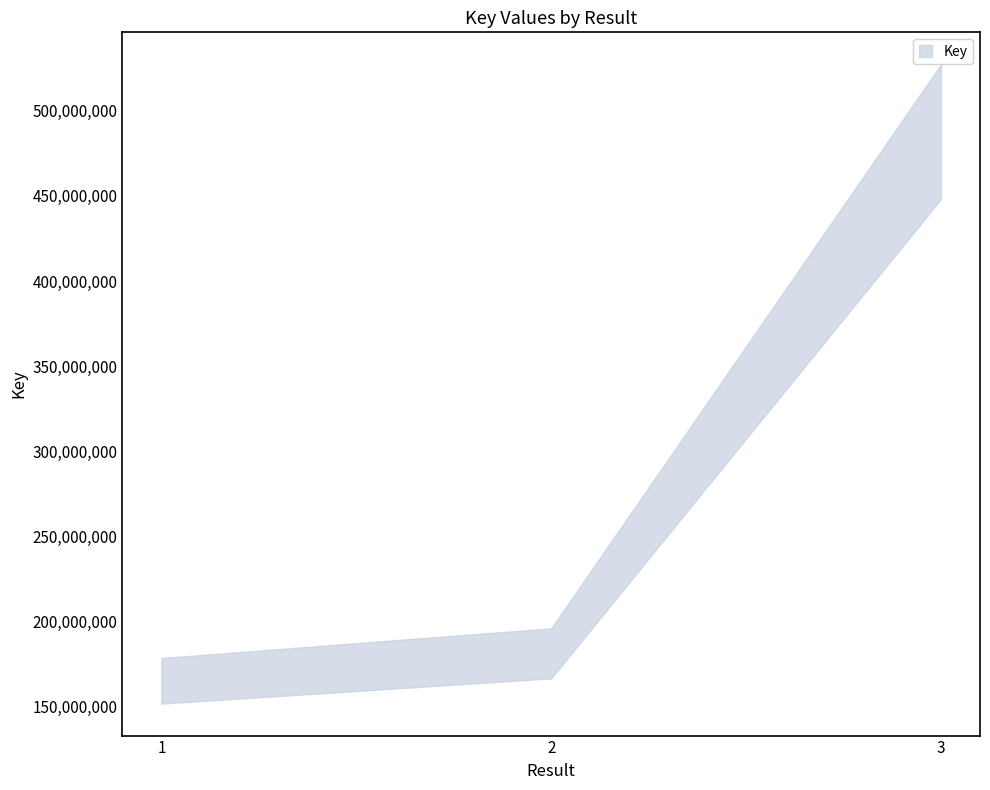

Approximately how many times larger is the value at 1 compared to 2?

0.9